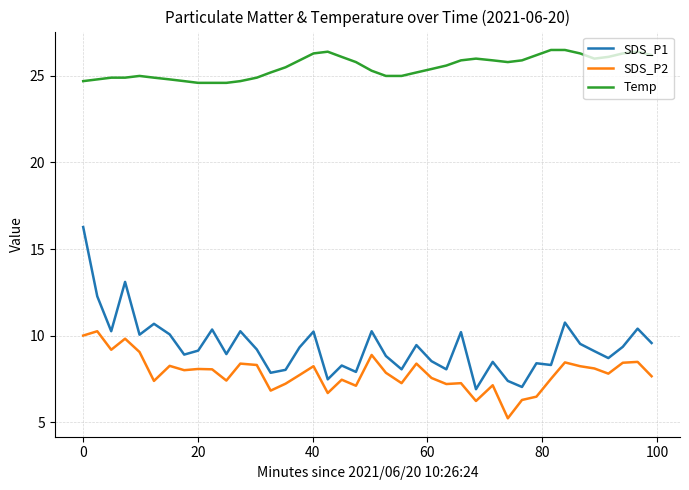

Which series has the widest spread of values?

SDS_P1